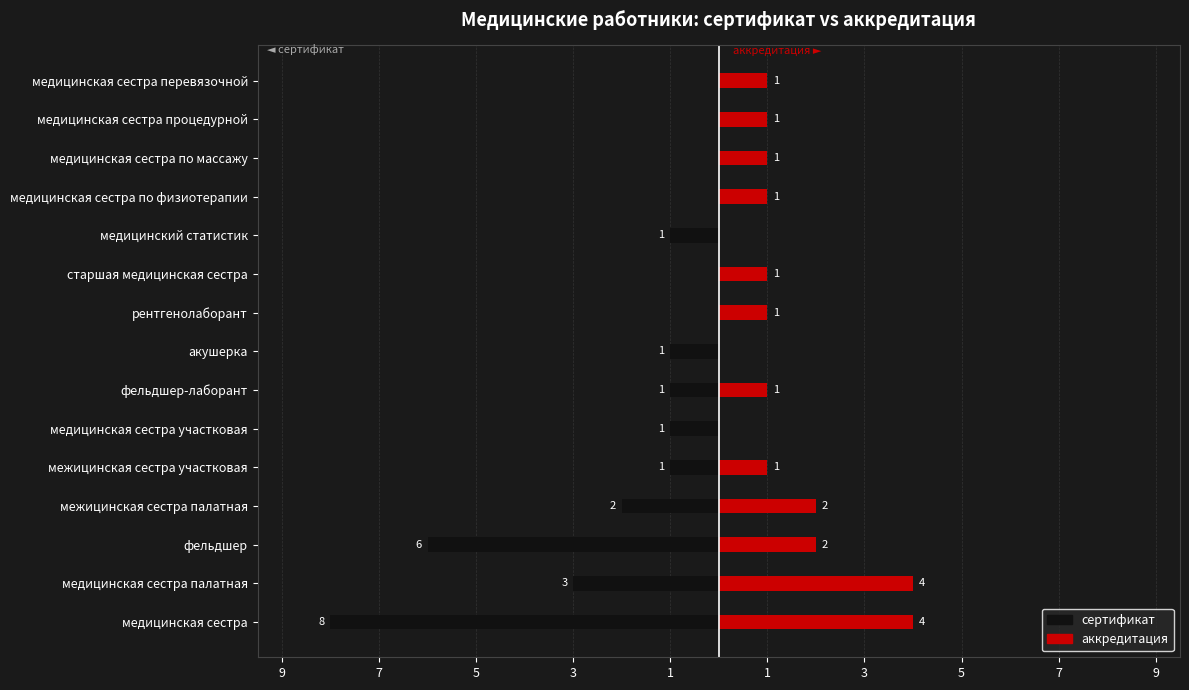

True or false: аккредитация has a value of 3 at медицинский статистик.

False